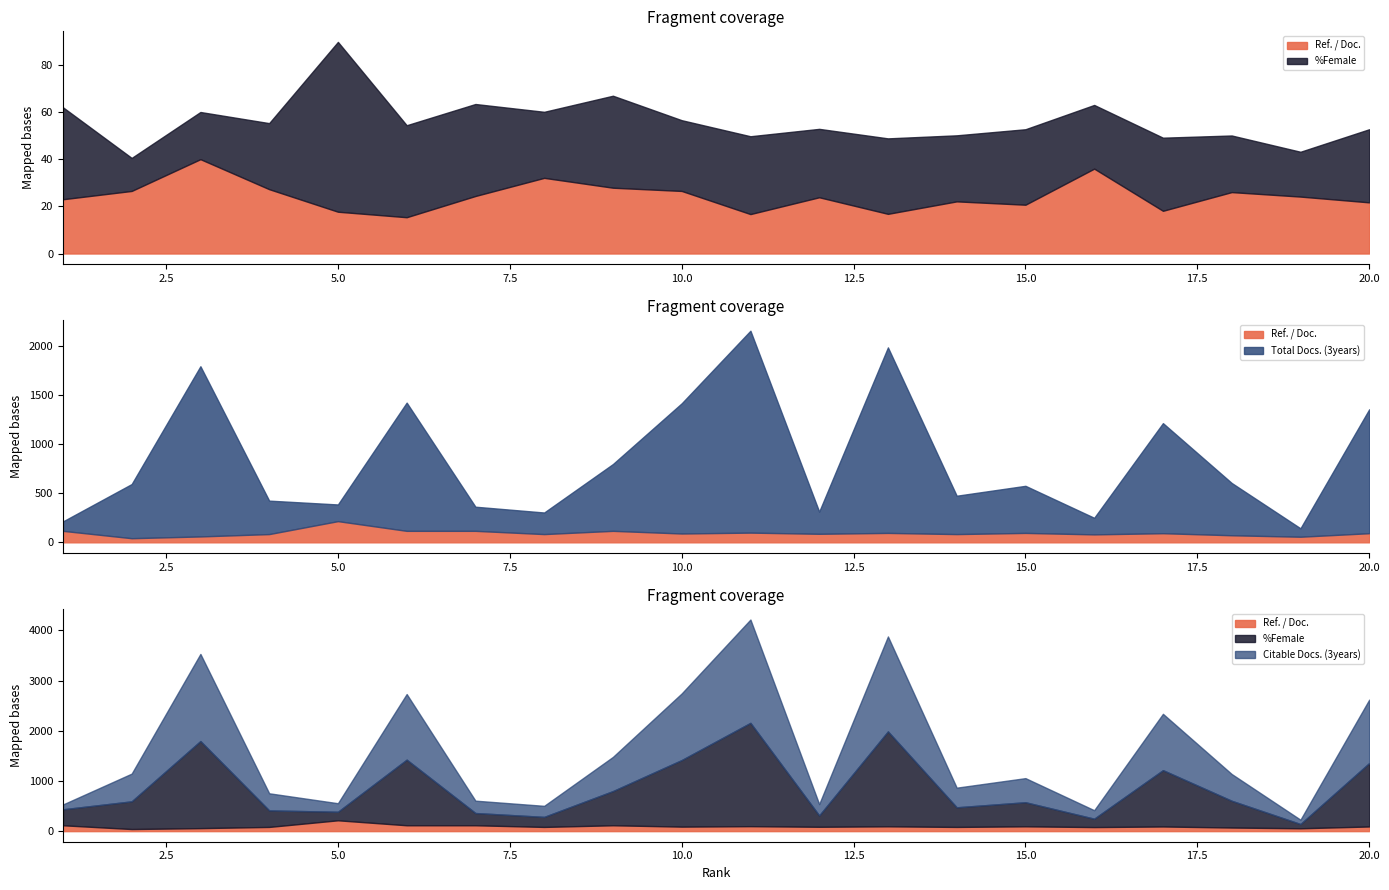

The value of Total Docs. (3years) at 5 is 170.0. True or false?

True